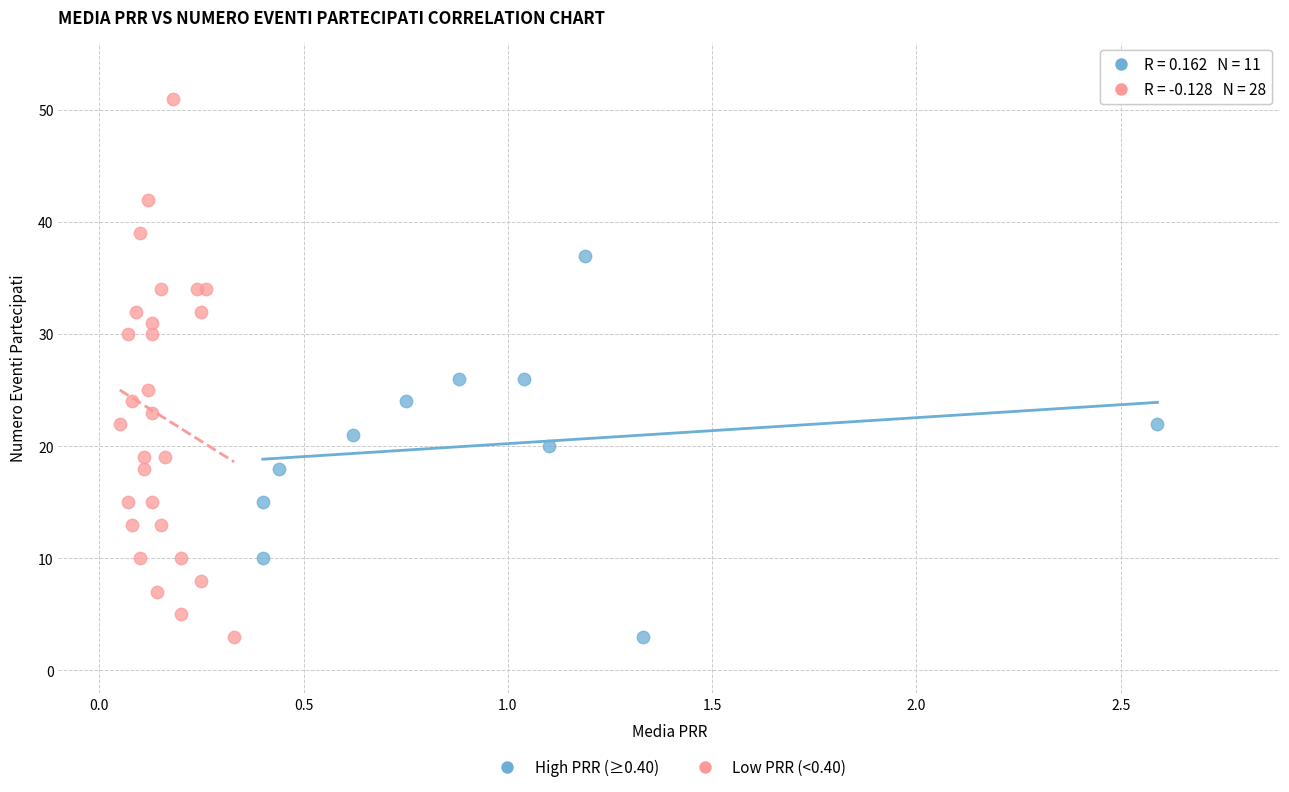

What are all the series names shown in the legend?

High PRR (≥0.40), Low PRR (<0.40)